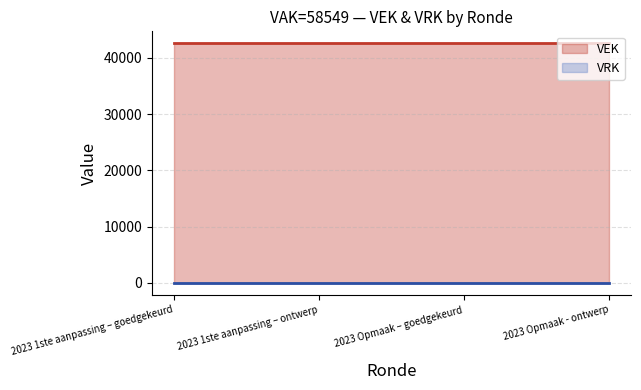

Where is VRK nearest to the value 0?

2023 1ste aanpassing – goedgekeurd